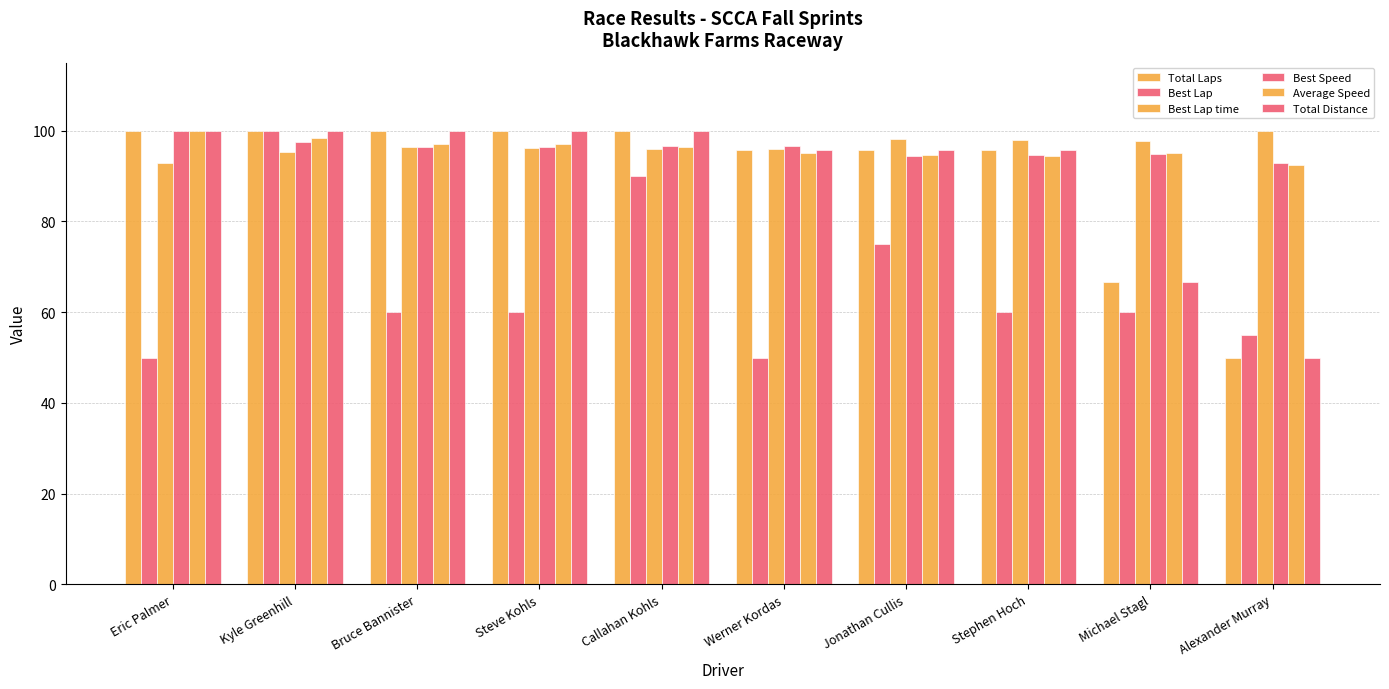

Does the chart contain stacked bars?

No